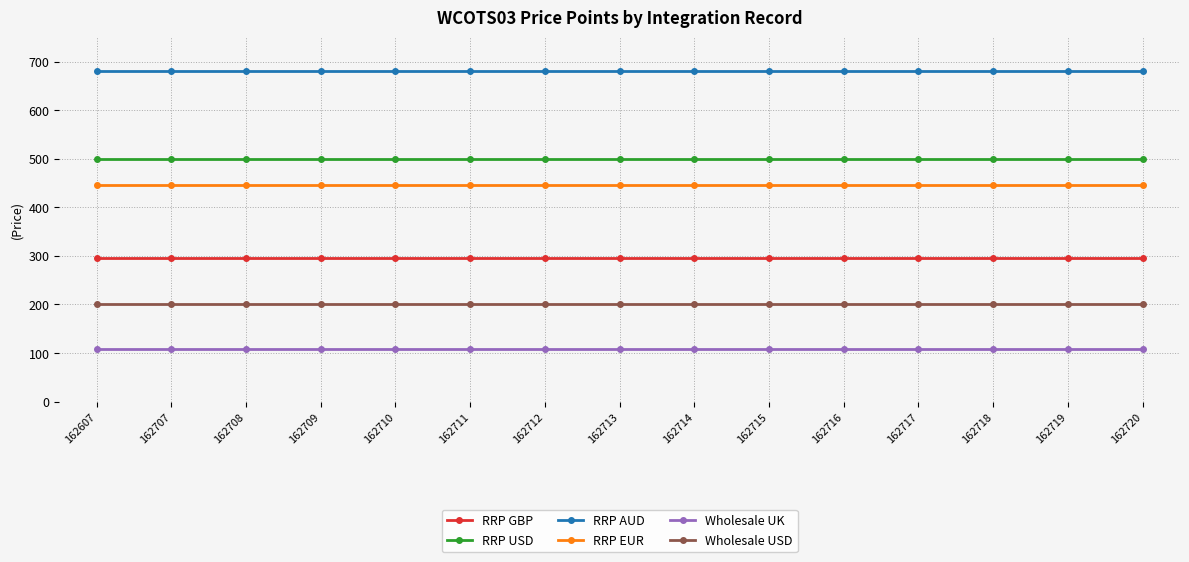

What is the value of the Wholesale UK point at the 13th from the left?

109